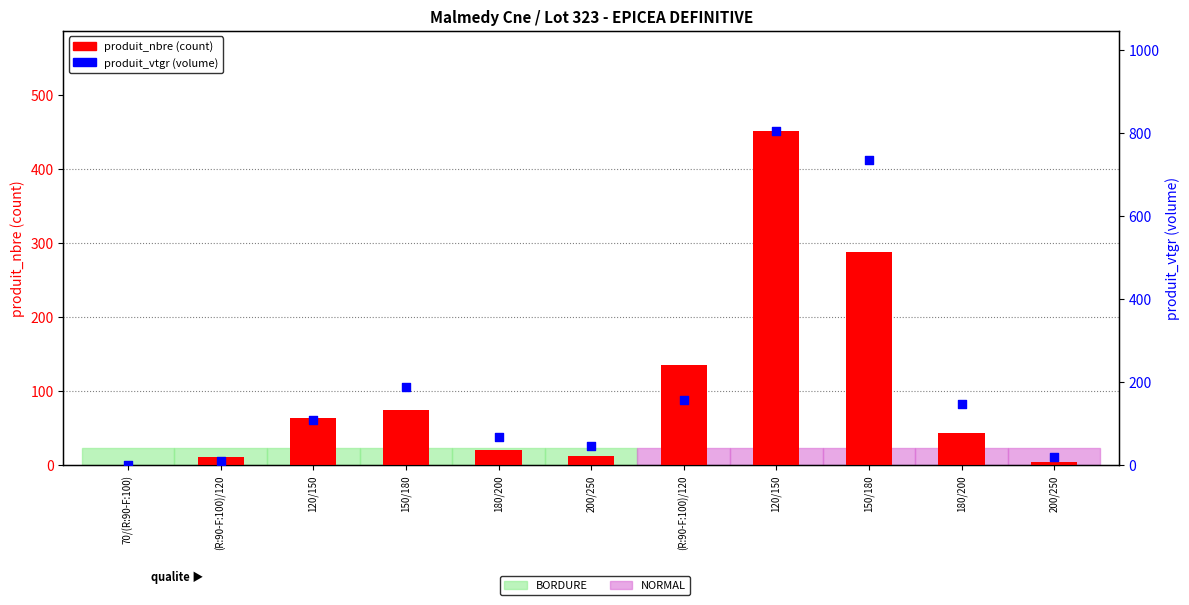

What are all the series names shown in the legend?

produit_nbre (count), produit_vtgr (volume)